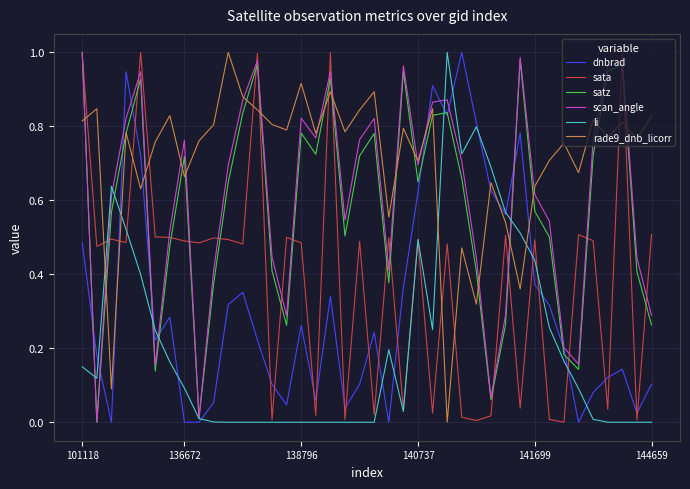

How many intersections are there between rade9_dnb_licorr and li?

4